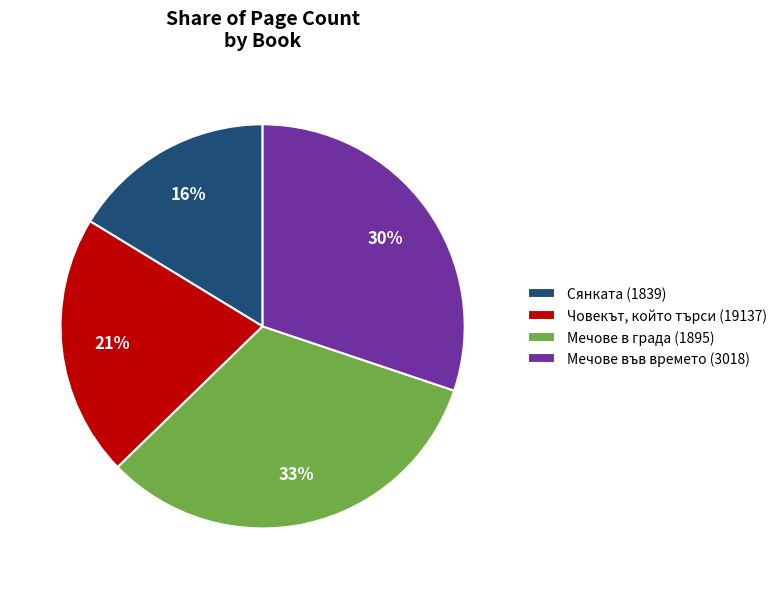

How many slices are in this pie chart?

4